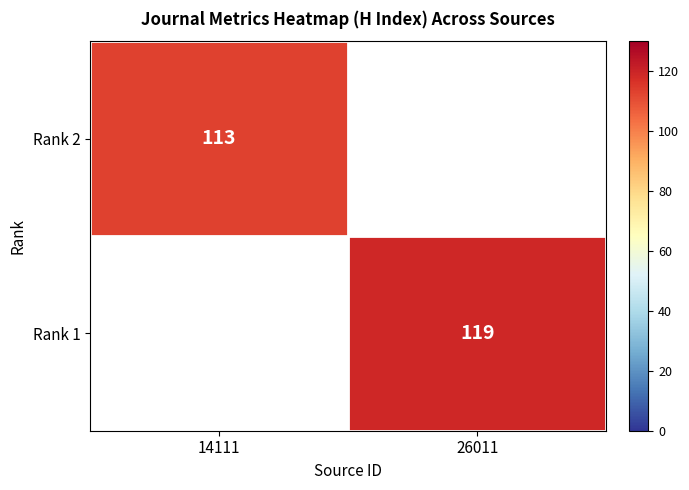

The value of Rank 1 at 26011 is 175. True or false?

False